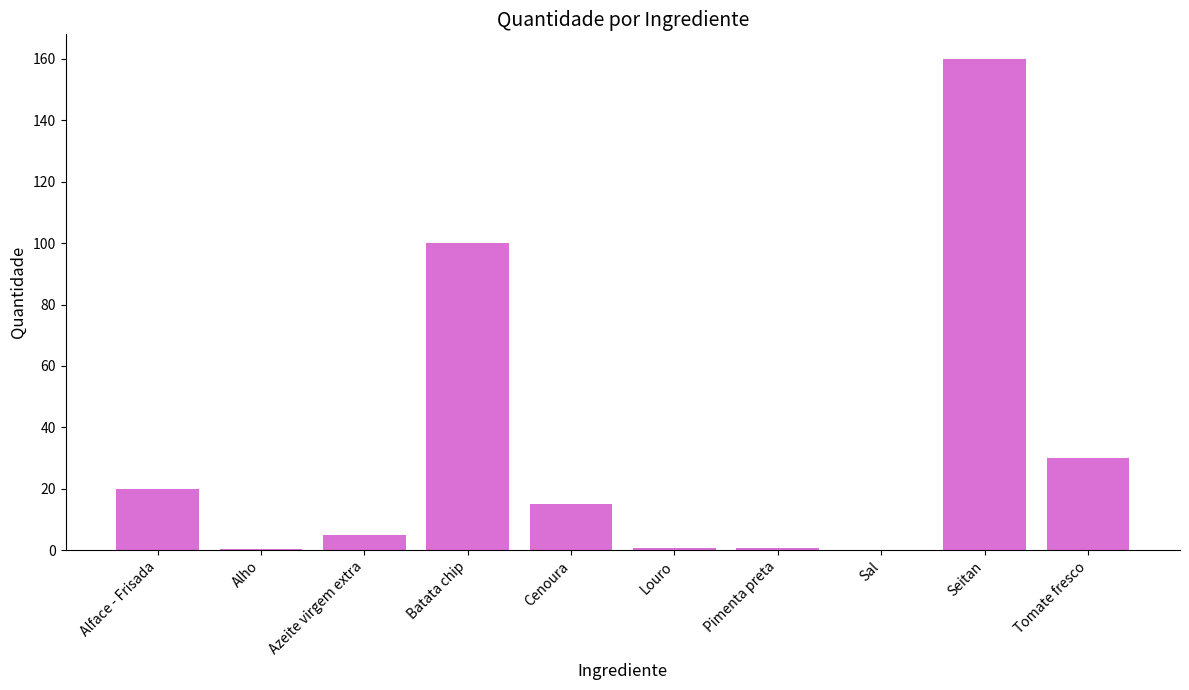

The value at Louro is 0.8. True or false?

True